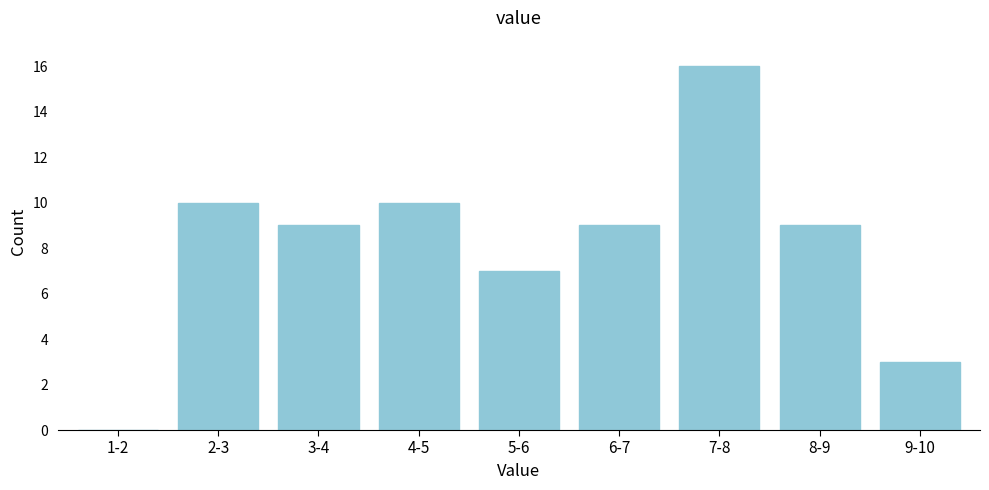

Reading right to left, transcribe all the data shown in this chart.

9-10=3	8-9=9	7-8=16	6-7=9	5-6=7	4-5=10	3-4=9	2-3=10	1-2=0